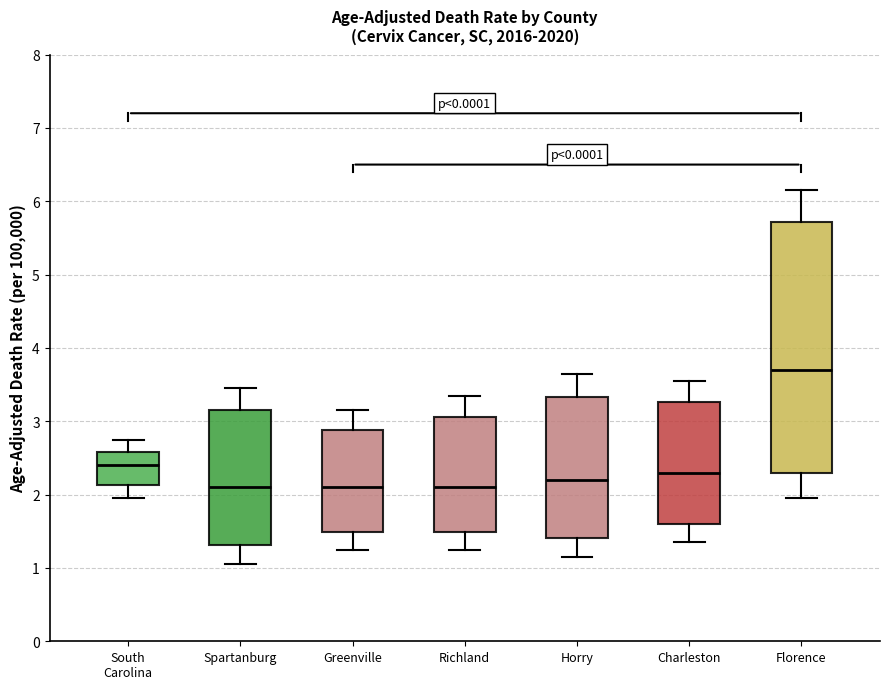

Reading left to right, read every box against the y-axis: the position of its median line, the range the box covers, and the ends of its whiskers. The values are not printed on the chart, so give them approximately, as read against the axis.

South Carolina: median 2.4, box 2.1 to 2.6, whiskers 2.0 to 2.8
Spartanburg: median 2.1, box 1.3 to 3.2, whiskers 1.1 to 3.5
Greenville: median 2.1, box 1.5 to 2.9, whiskers 1.3 to 3.2
Richland: median 2.1, box 1.5 to 3.1, whiskers 1.3 to 3.4
Horry: median 2.2, box 1.4 to 3.3, whiskers 1.2 to 3.7
Charleston: median 2.3, box 1.6 to 3.3, whiskers 1.4 to 3.6
Florence: median 3.7, box 2.3 to 5.7, whiskers 2.0 to 6.2